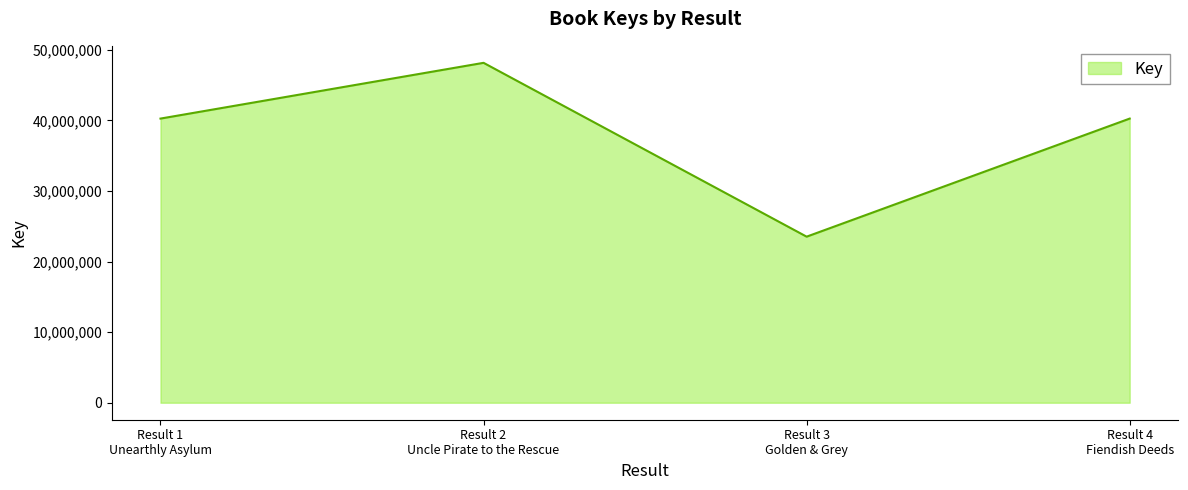

What is the difference between the maximum and minimum values?

24637384